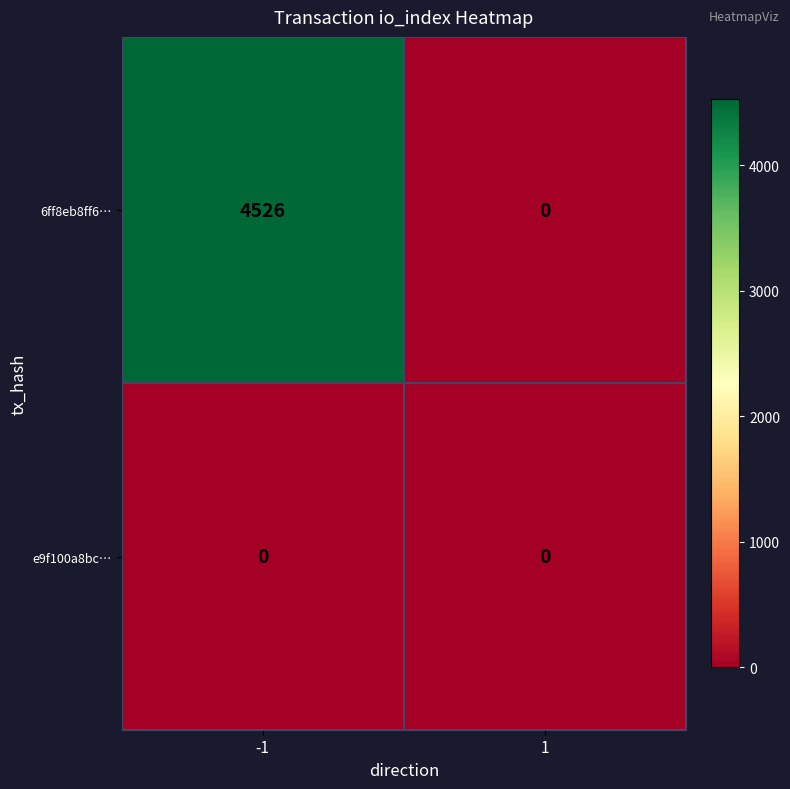

At which category is the sum across all series the highest?

-1